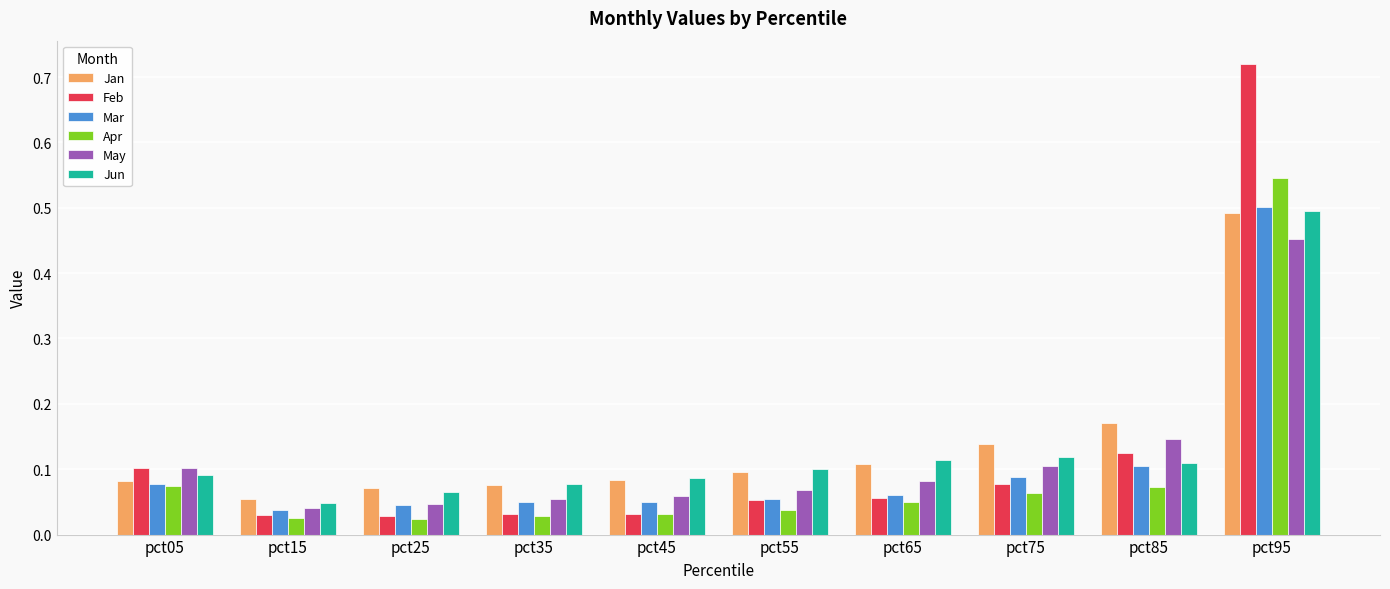

At which label is Jun closest to 0?

pct15